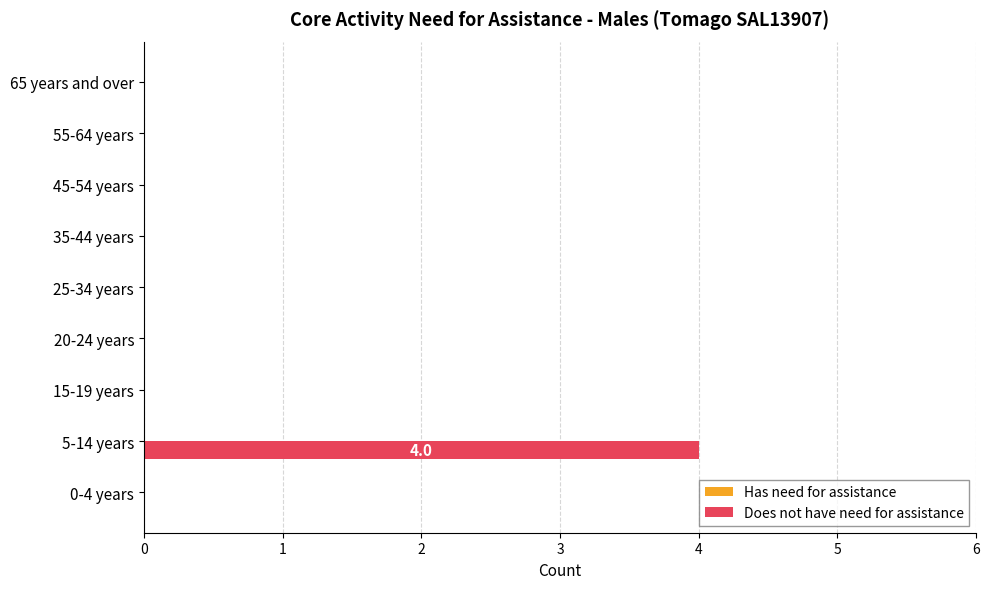

Which category has the highest value across all series?

5-14 years